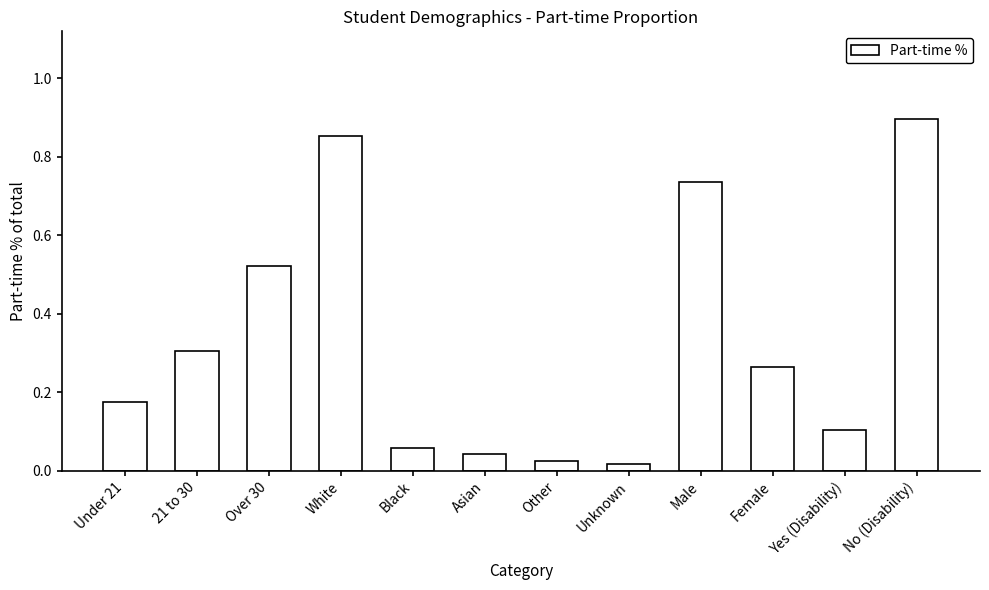

Does the chart contain stacked bars?

No